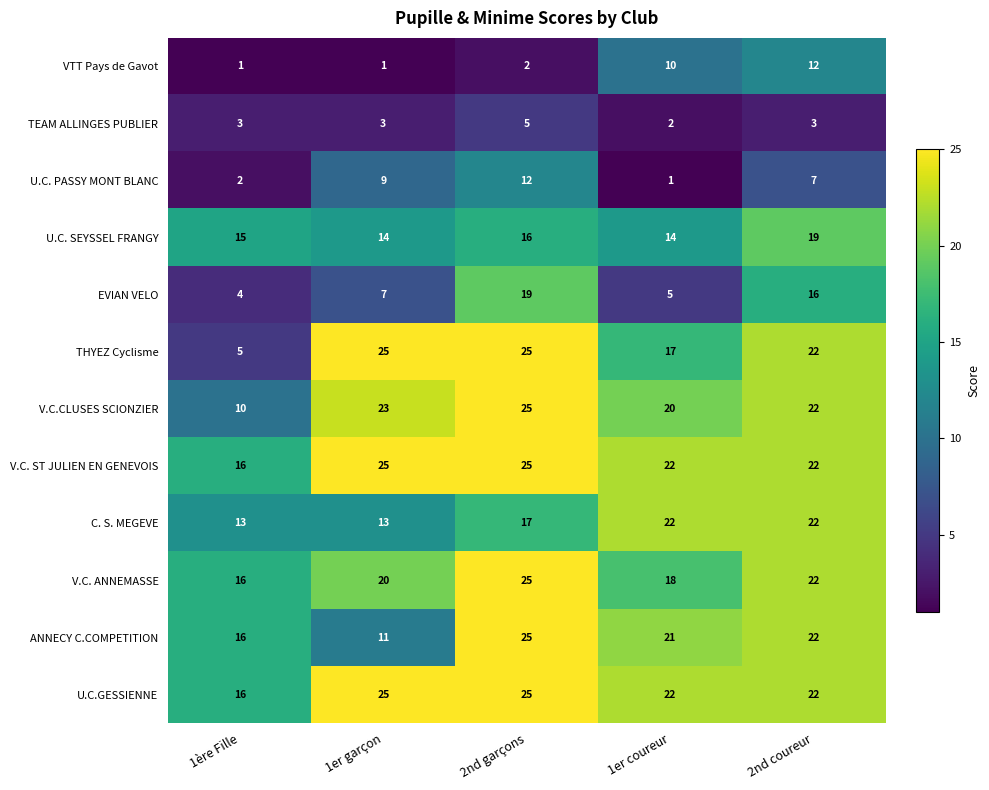

At which label does THYEZ Cyclisme first exceed 22?

1er garçon